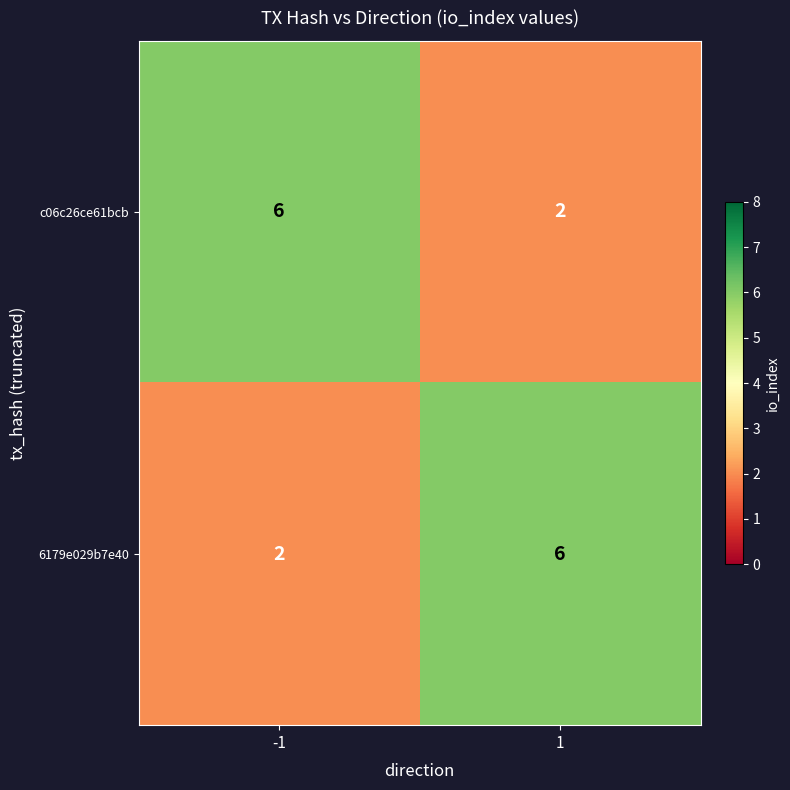

What is the smallest value displayed?

2